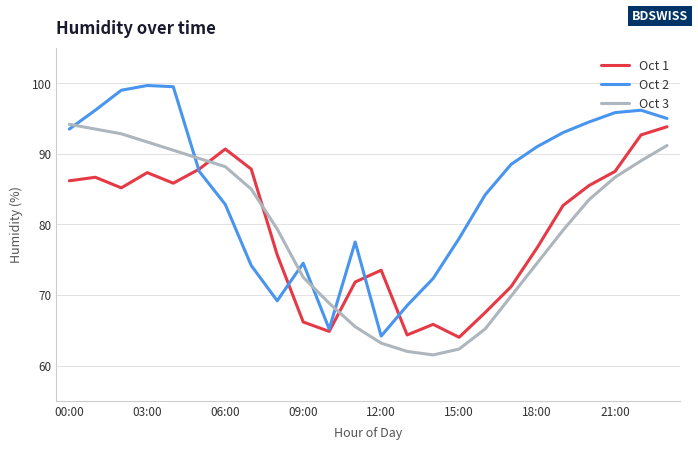

Which series has the largest range (max minus min)?

Oct 2